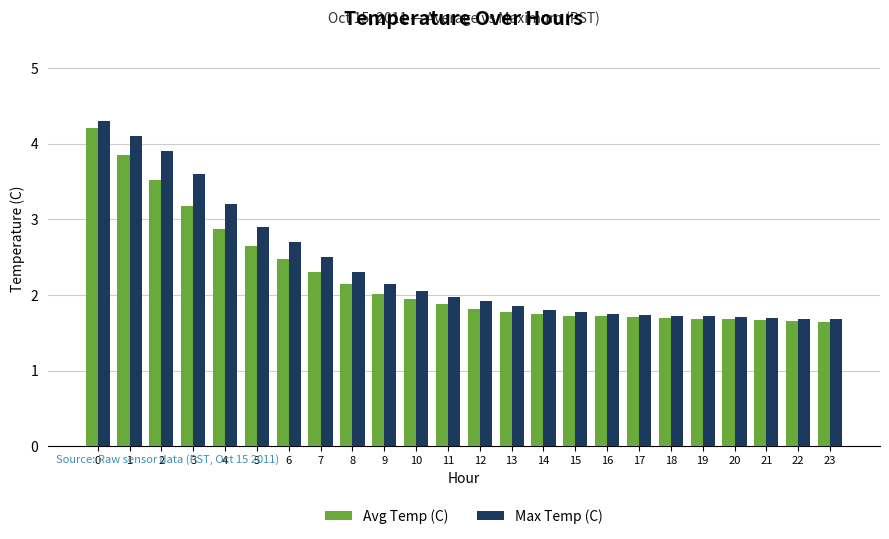

What is the difference between the second highest and second lowest values in the Avg Temp (C) series?

2.2